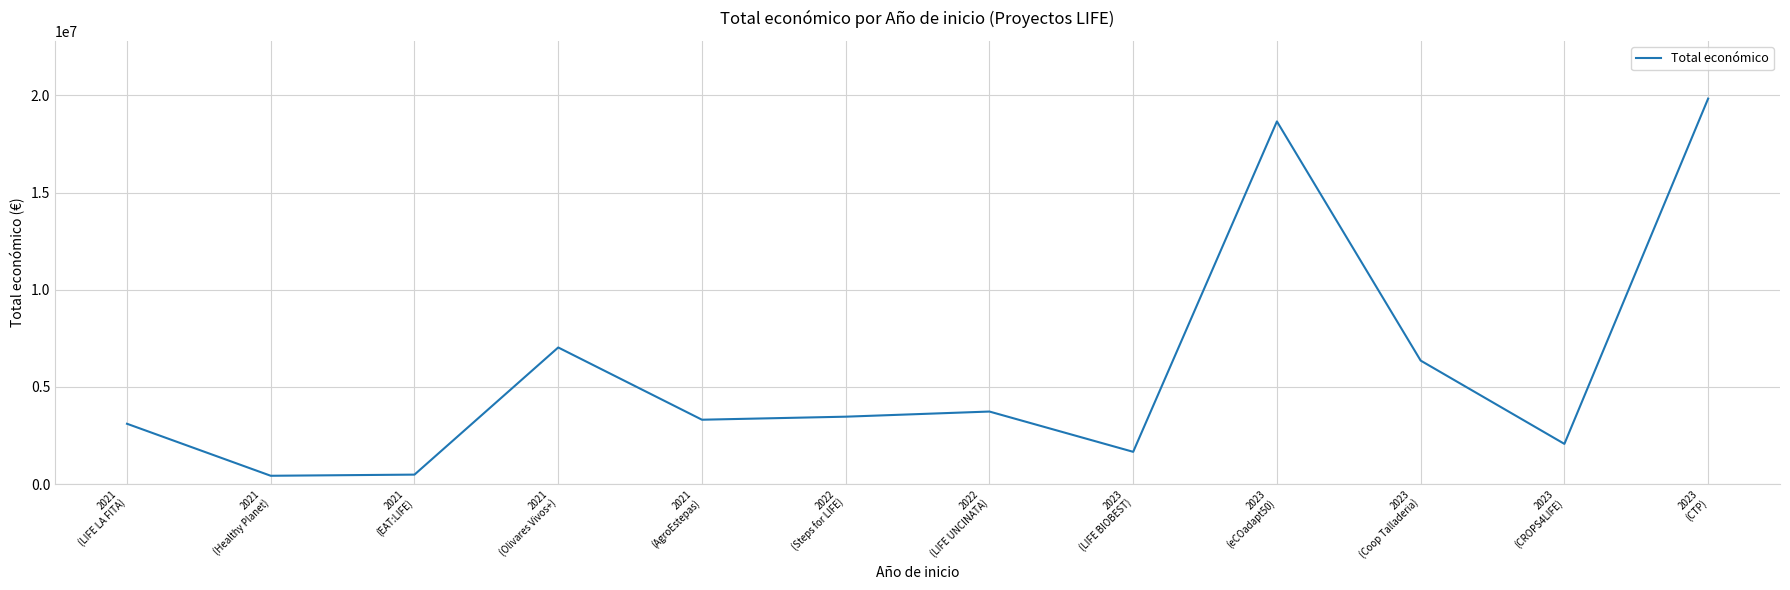

What is the difference between the maximum and minimum values?

19396676